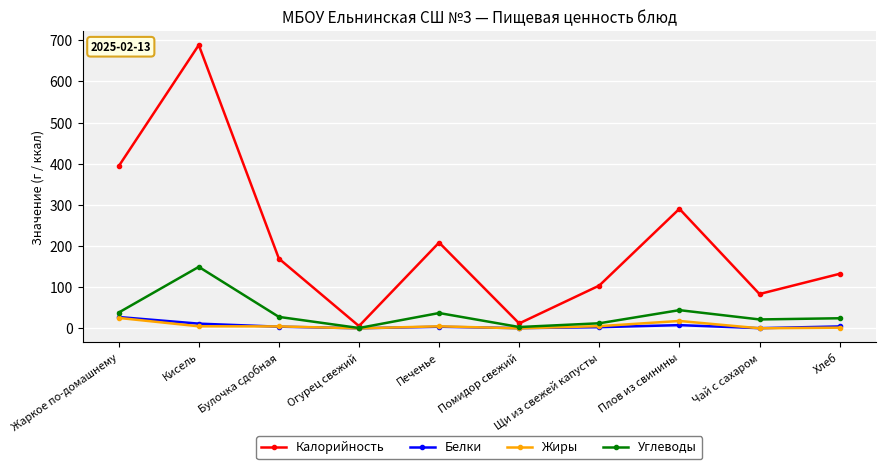

What is the sum of all Углеводы values?

359.3